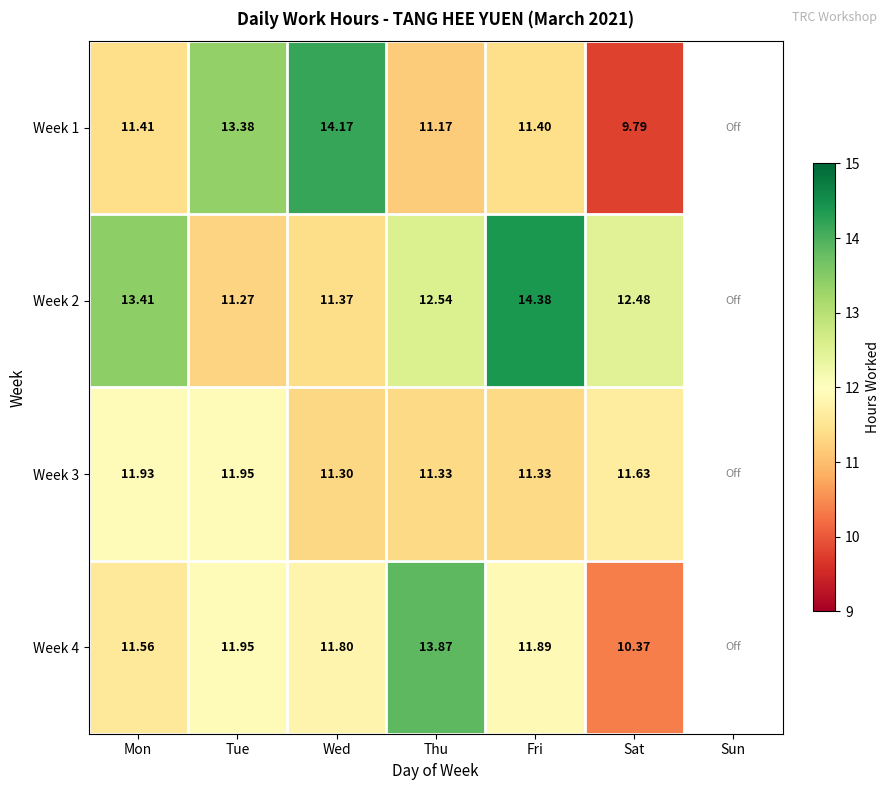

Is the value of Week 3 at Wed greater than the value of Week 4 at Mon?

No